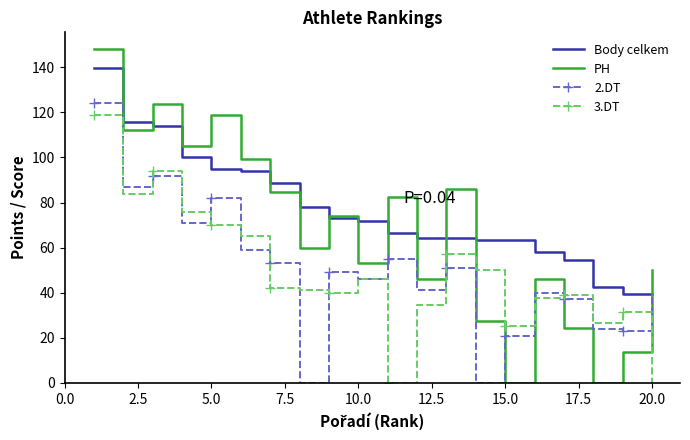

Which series has the largest total across all categories?

Body celkem